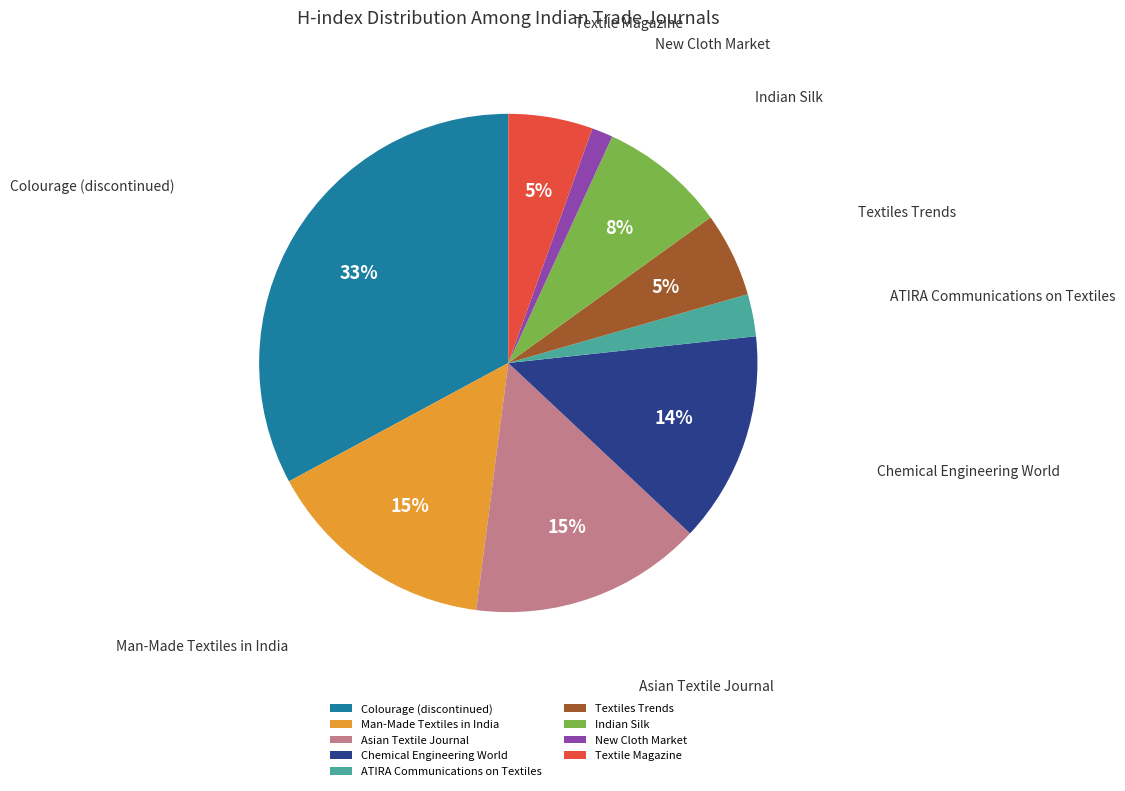

Which category has the smallest portion of the pie?

New Cloth Market